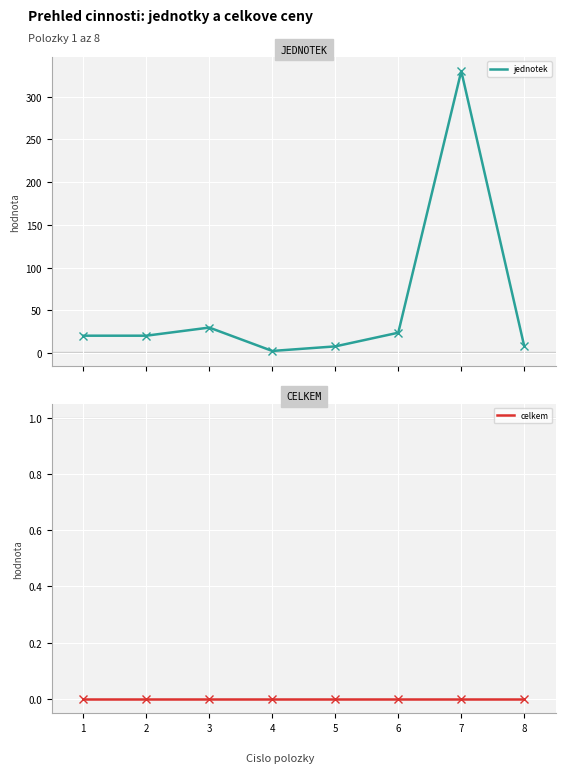

The celkem series shows 0.0 at 7. True or false?

True